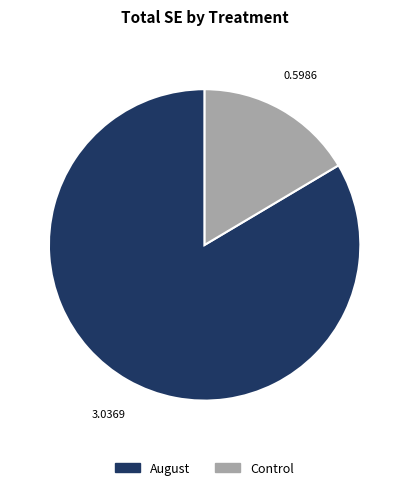

Approximately how many times larger is the value at August compared to Control?

5.1